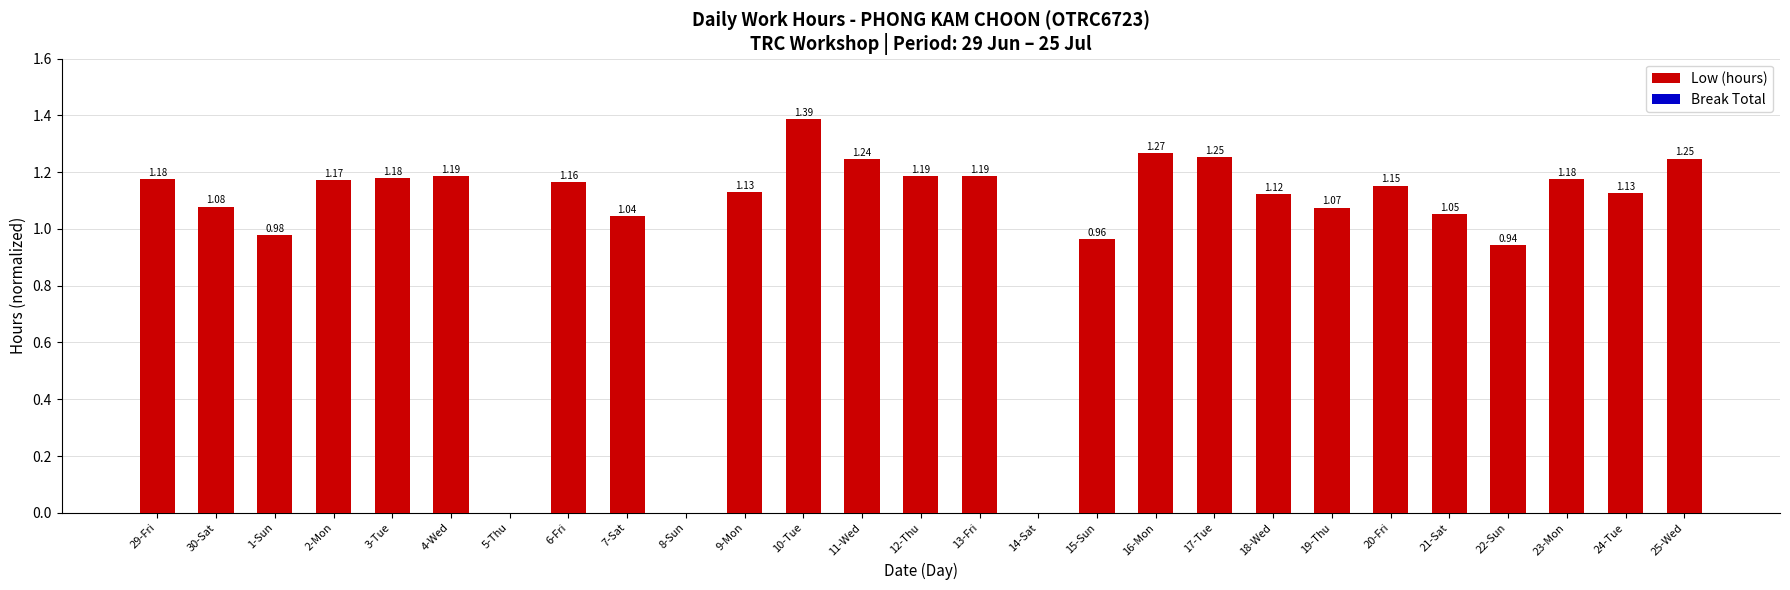

Between 23-Mon and 2-Mon, which is larger?

23-Mon